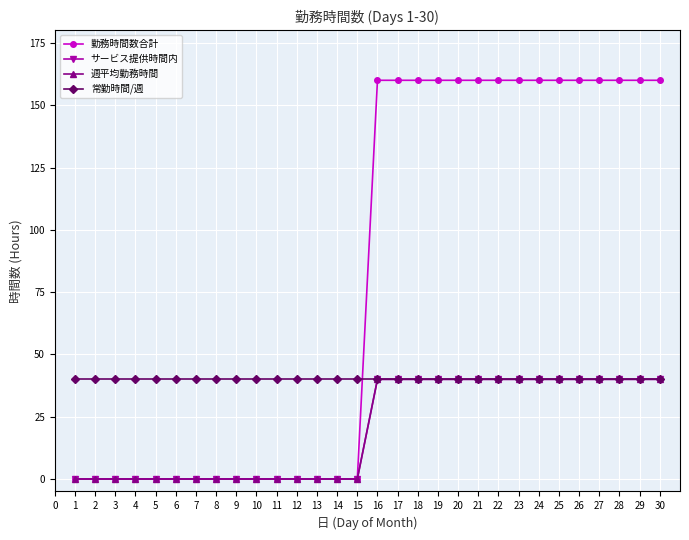

How many lines are shown in the chart?

4